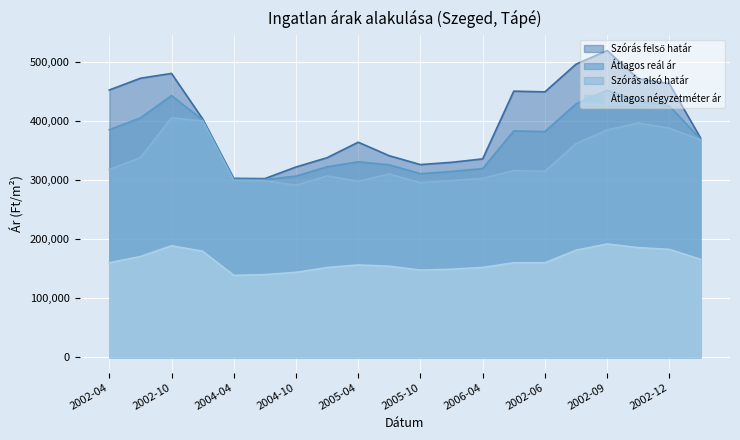

True or false: Átlagos reál ár has more than 1 points higher than both neighbors.

True